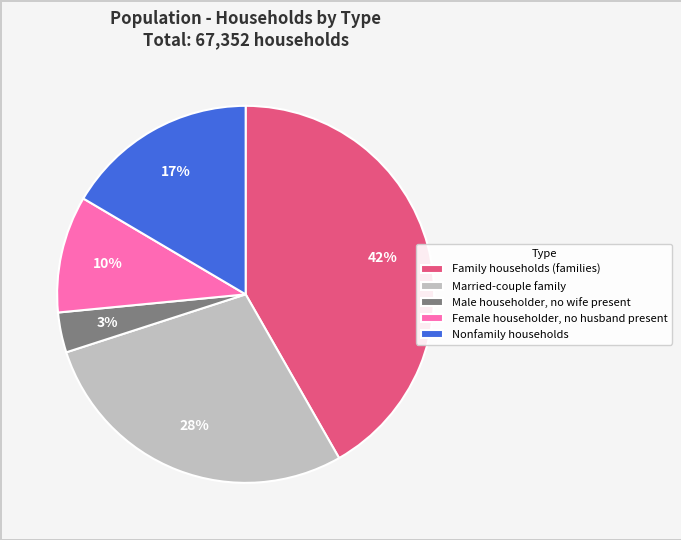

Is it true that Nonfamily households is 17% of the pie?

True